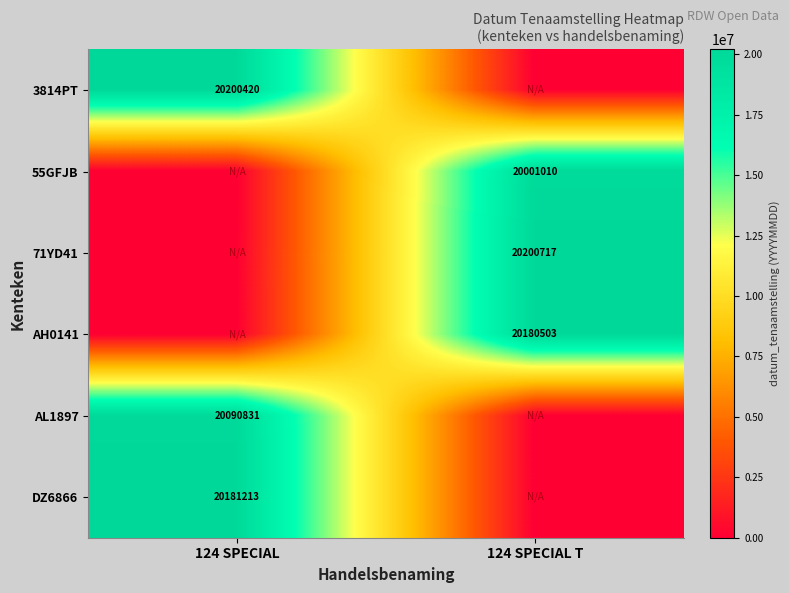

The value of 3814PT at 124 SPECIAL is 4146287. True or false?

False